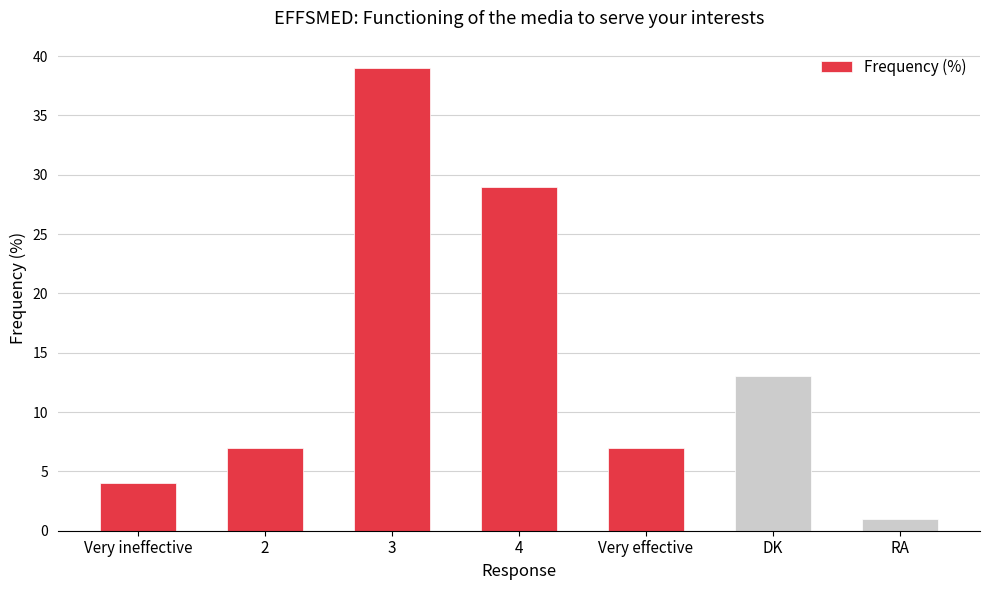

What value does the data have at 4, to the nearest 10?

30